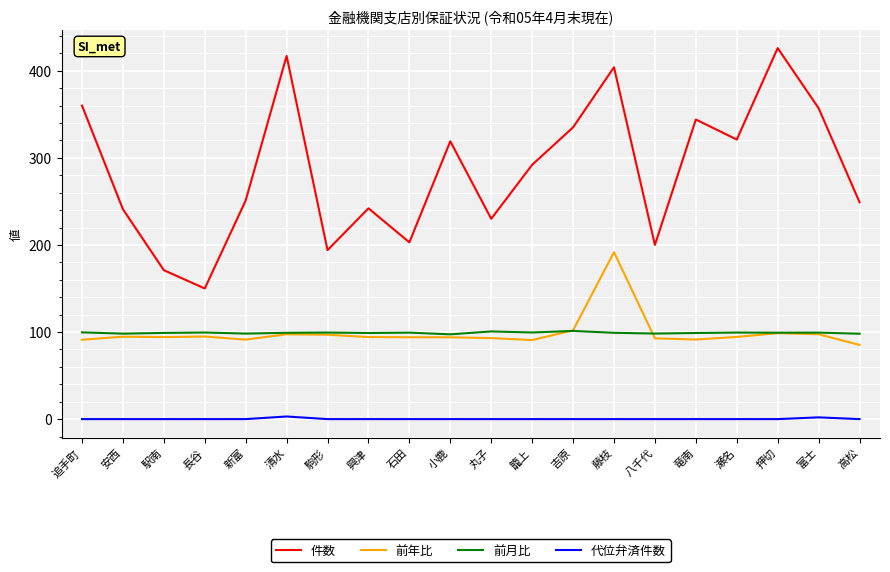

What is the difference between the highest and lowest values at 新富?

251.0